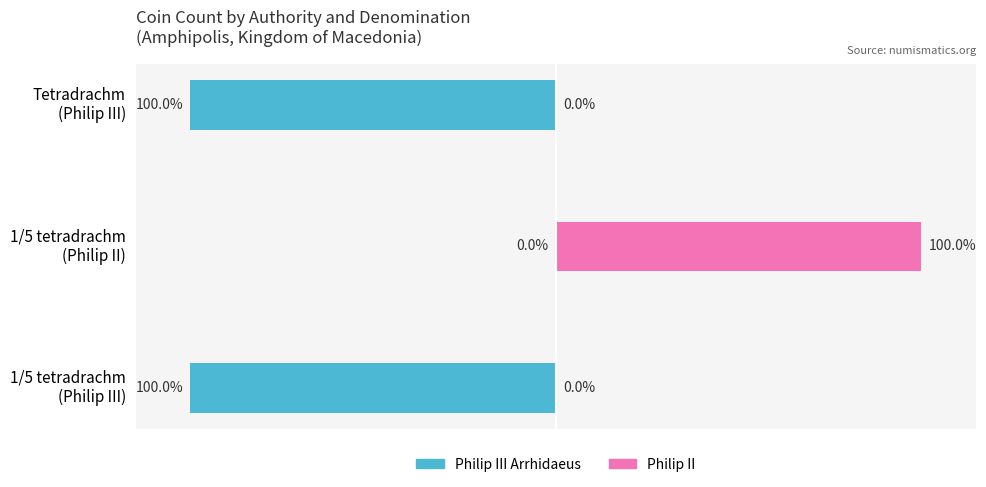

Is the value of Philip III Arrhidaeus at 1/5 tetradrachm (Philip II) greater than the value of Philip II at 1/5 tetradrachm (Philip III)?

No